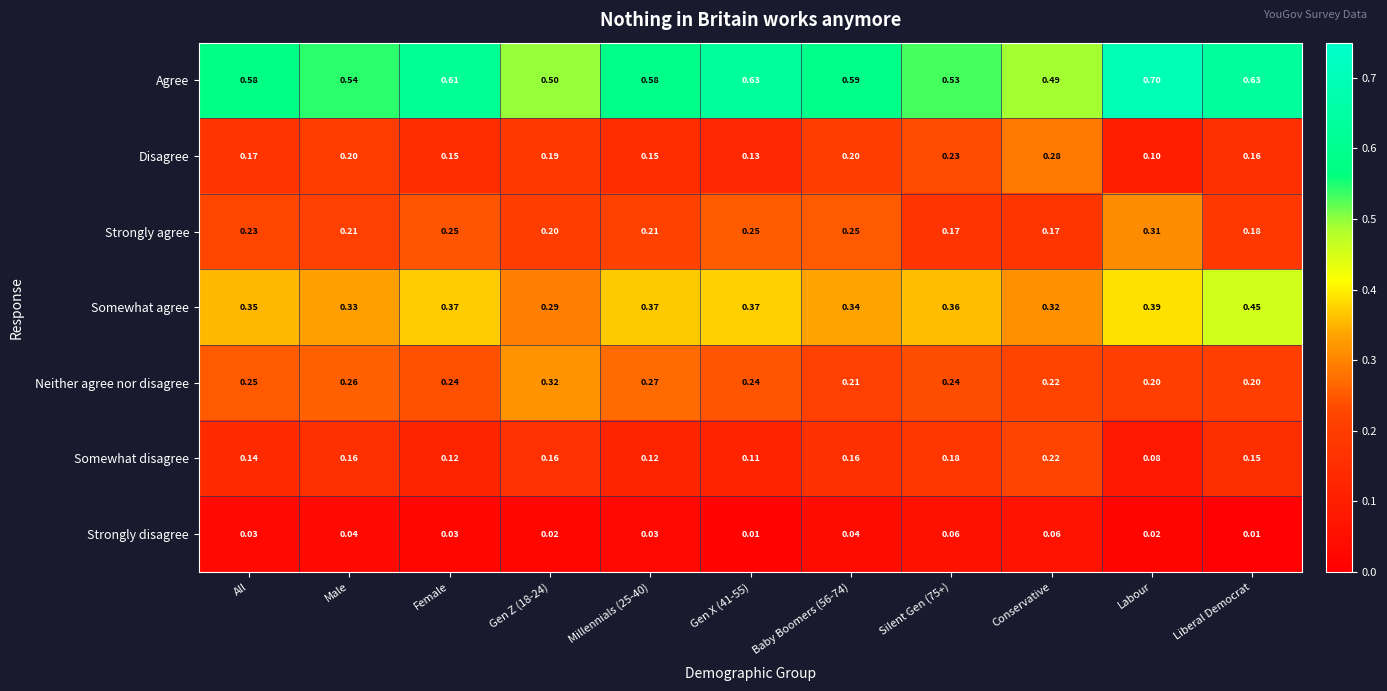

Where is Agree nearest to the value 0?

Conservative